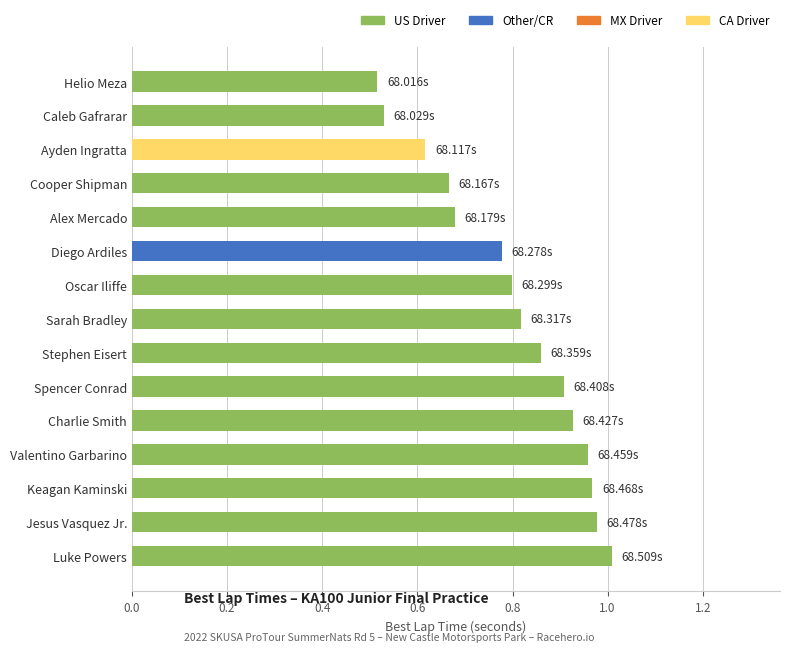

What is the label of the 2nd bar from the top?

Caleb Gafrarar